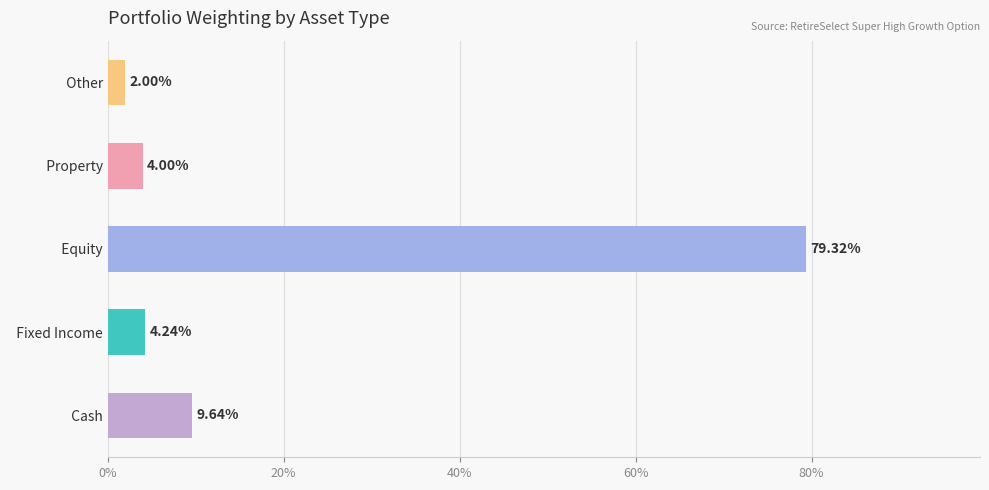

Are the bars grouped side by side (vs. stacked)?

No